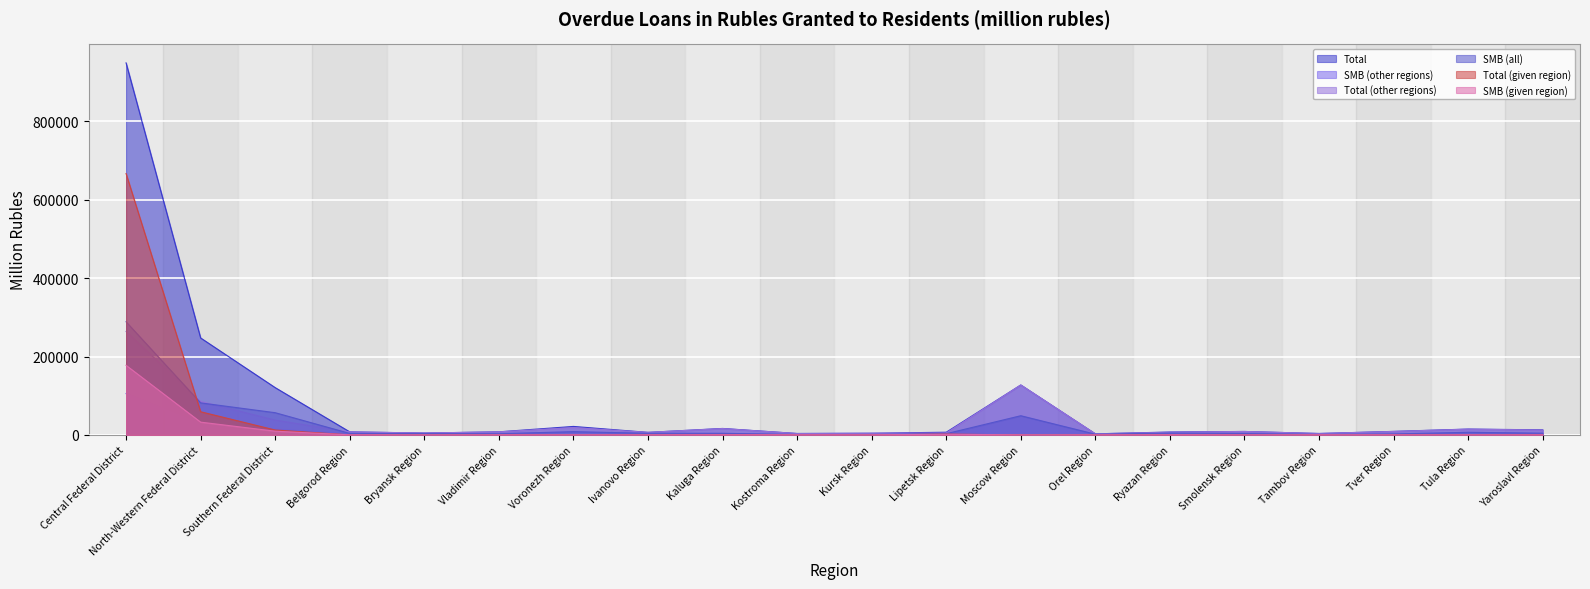

Reading left to right, what are all the values shown in this chart?

Total: 949305	247414	120696	7767	4813	7860	21654	6508	16486	3630	4281	6862	127419	2748	7413	8797	3632	9009	14951	12917
SMB (other regions): 105300	27642	14522	3642	3313	2932	8170	4057	3738	1131	1181	1432	48882	1755	4420	3484	1367	2408	6608	4067
Total (other regions): 263830	85441	37818	7627	4813	7791	18656	6460	16157	3550	4234	4869	127397	2732	6768	8778	3556	8779	14612	12358
SMB (all): 288678	81747	56664	3778	3313	2988	8254	4105	4060	1211	1215	3106	48896	1755	4769	3484	1443	2462	6638	4406
Total (given region): 666832	59098	12489	136	0	69	0	48	330	79	26	1993	22	0	627	0	61	53	58	98
SMB (given region): 177570	32577	9490	136	0	56	0	48	323	78	26	1675	14	0	333	0	61	53	29	98